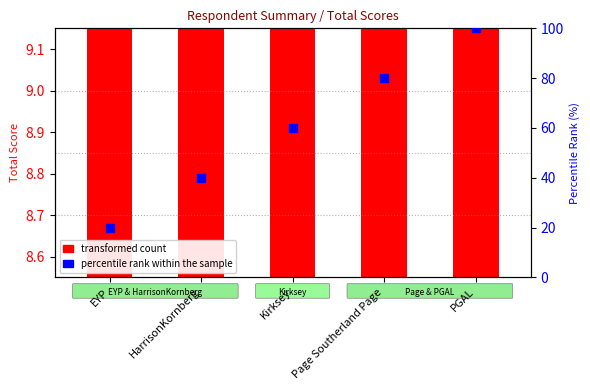

What is the ratio of the value at Kirksey to the value at HarrisonKornberg?

1.5